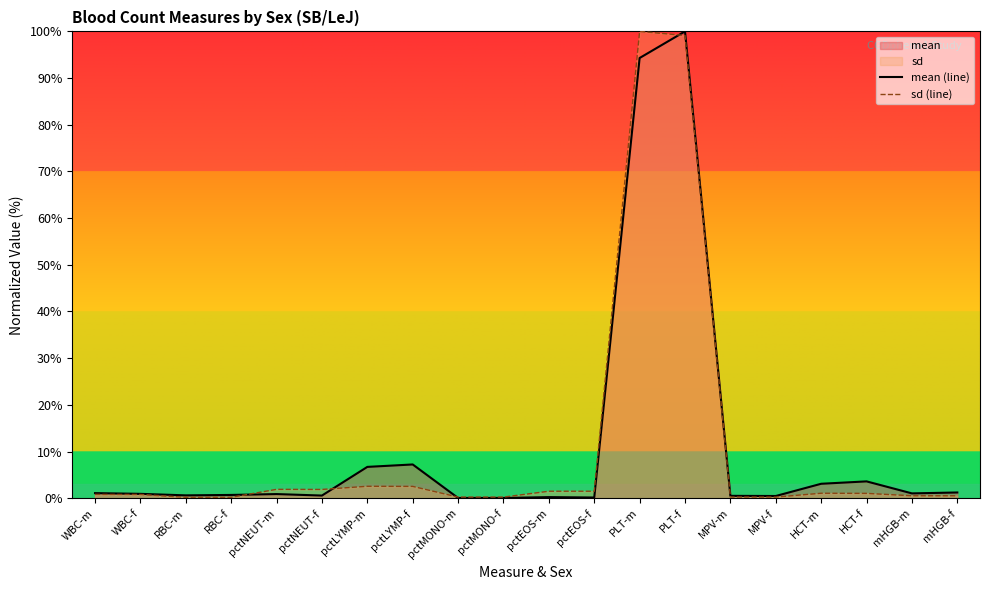

What is the label of the 13th point from the left?

PLT-m